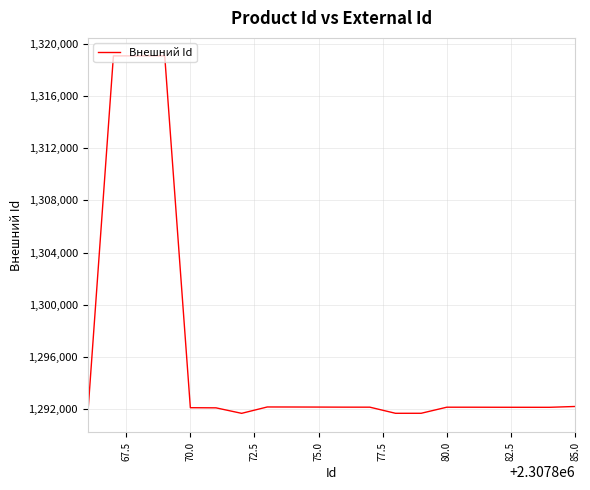

Does the chart display data point markers on the line(s)?

No